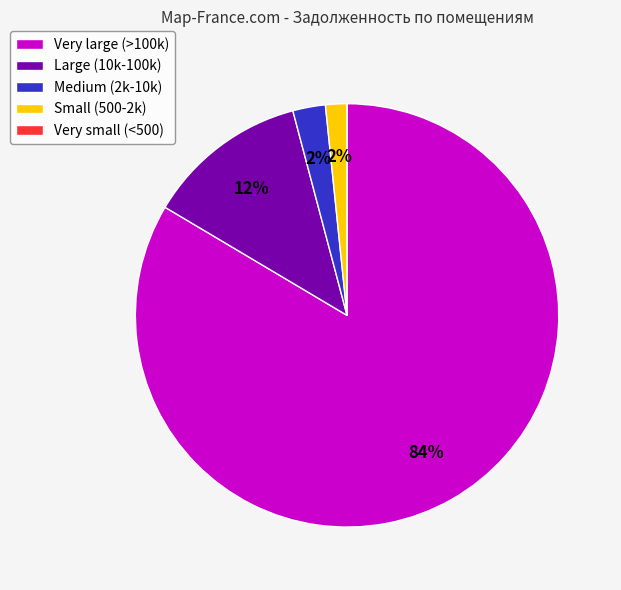

Between Medium (2k-10k) and Large (10k-100k), which is larger?

Large (10k-100k)